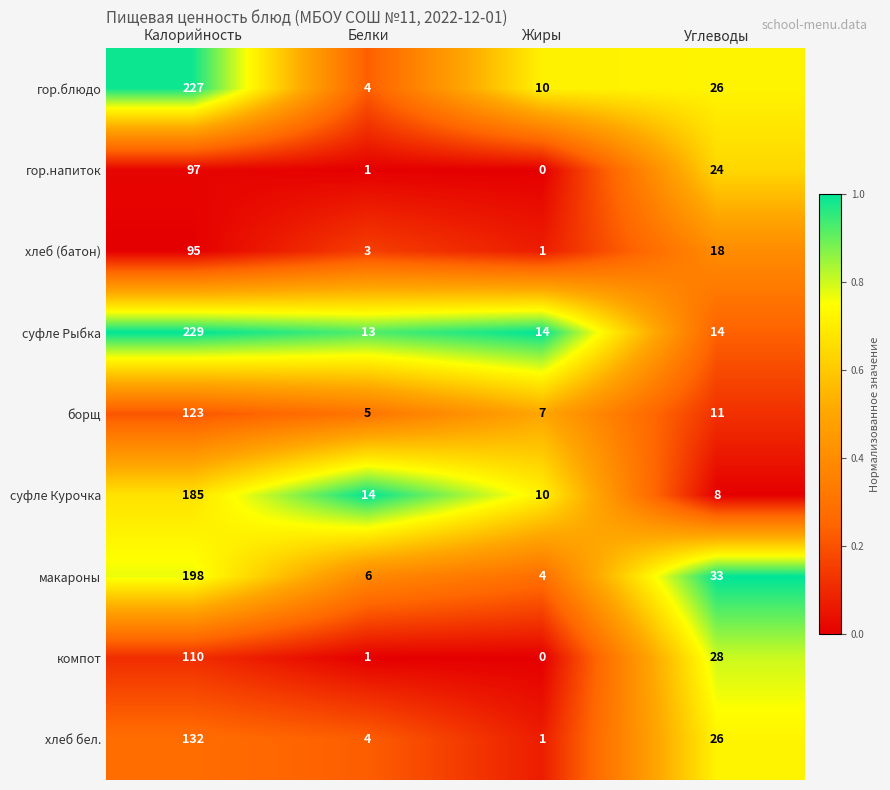

At which category does the chart reach its minimum across all series?

Жиры